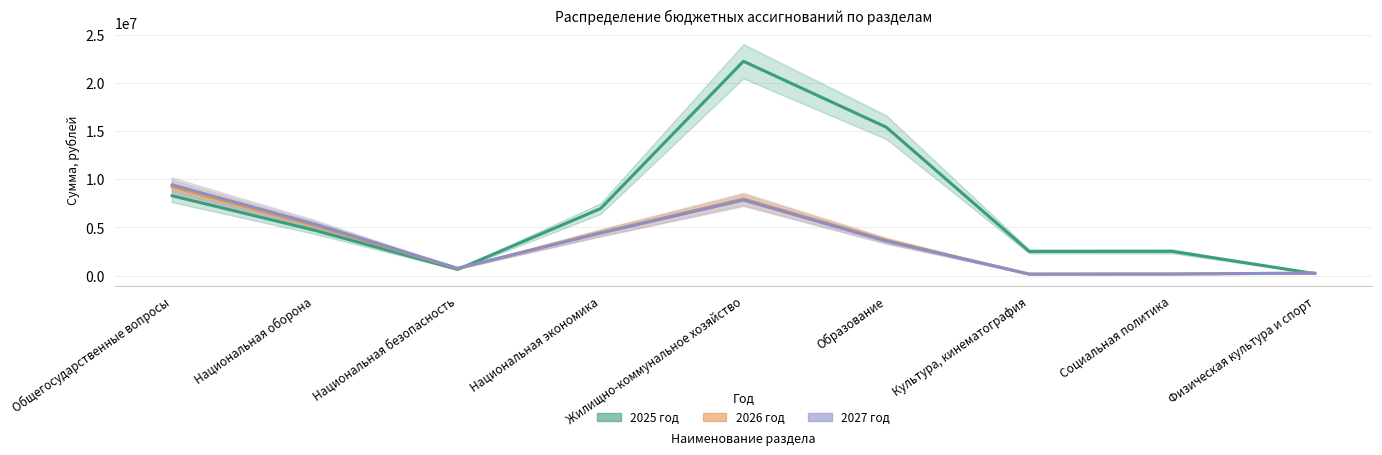

True or false: 2026 год and 2027 год intersect in this chart.

True